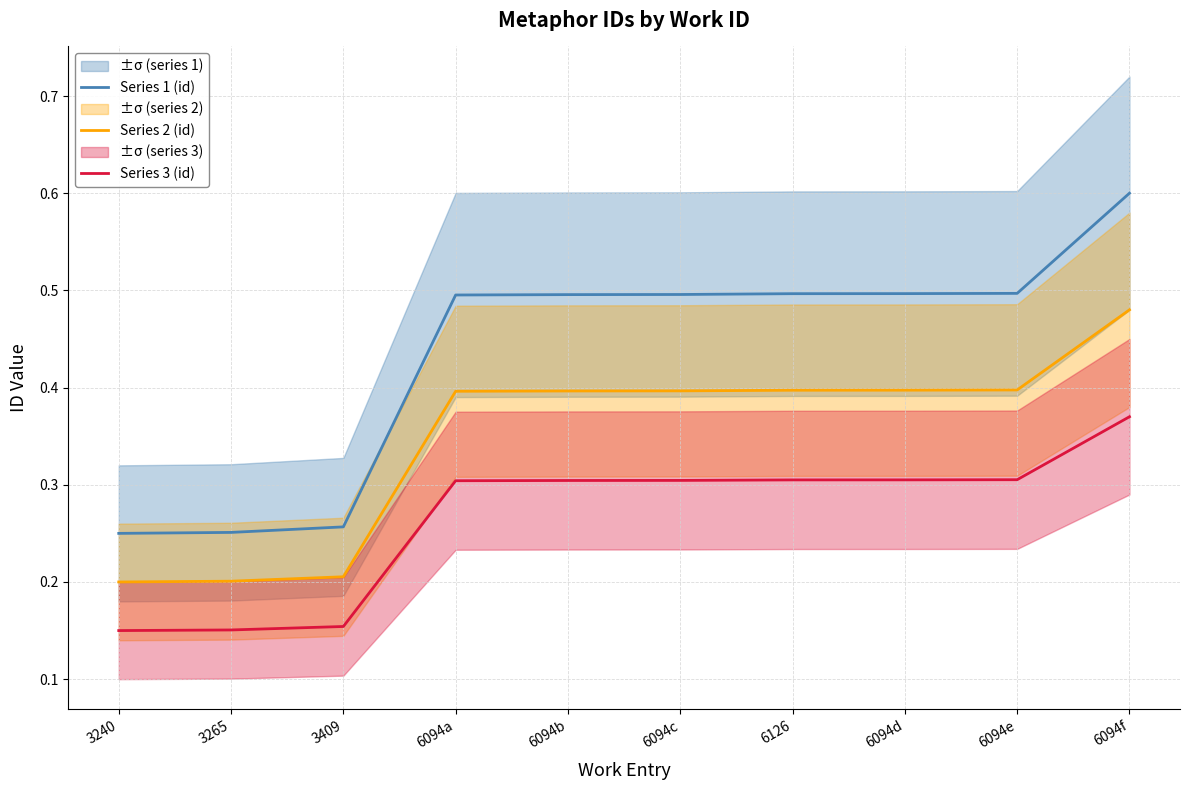

True or false: Series 2 (id) has more than 0 points higher than both neighbors.

False